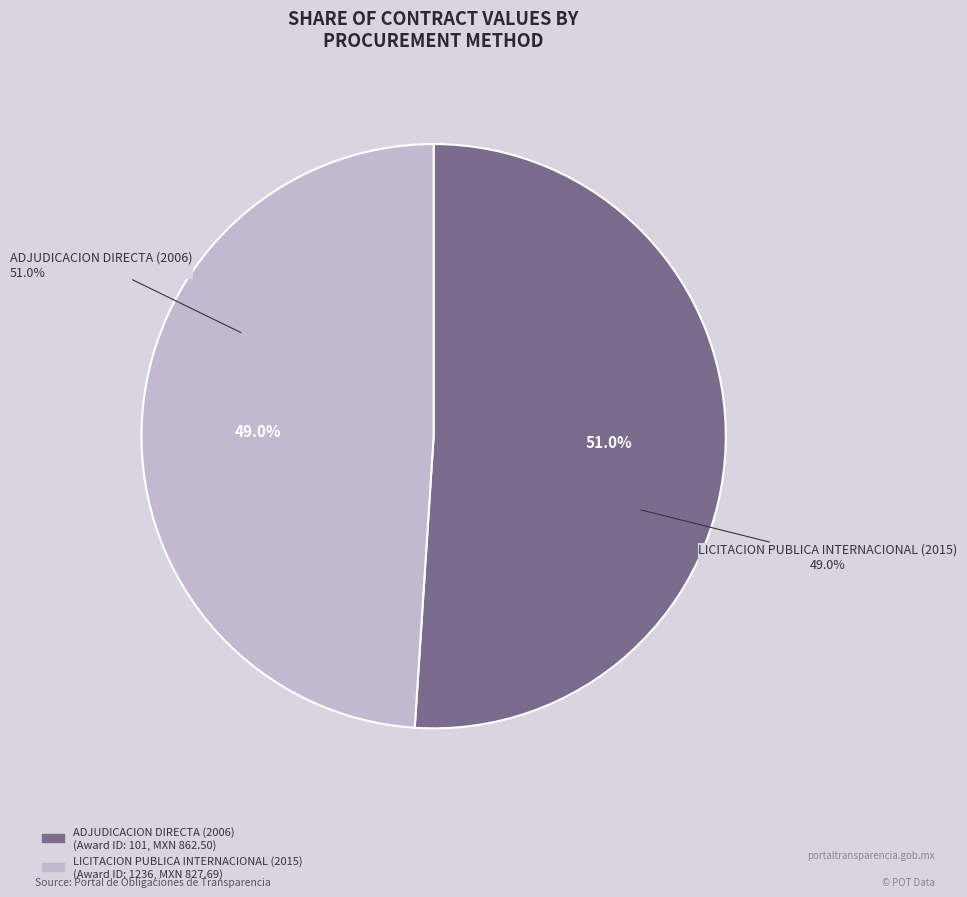

Which slice is the smallest?

LICITACION PUBLICA INTERNACIONAL (2015)